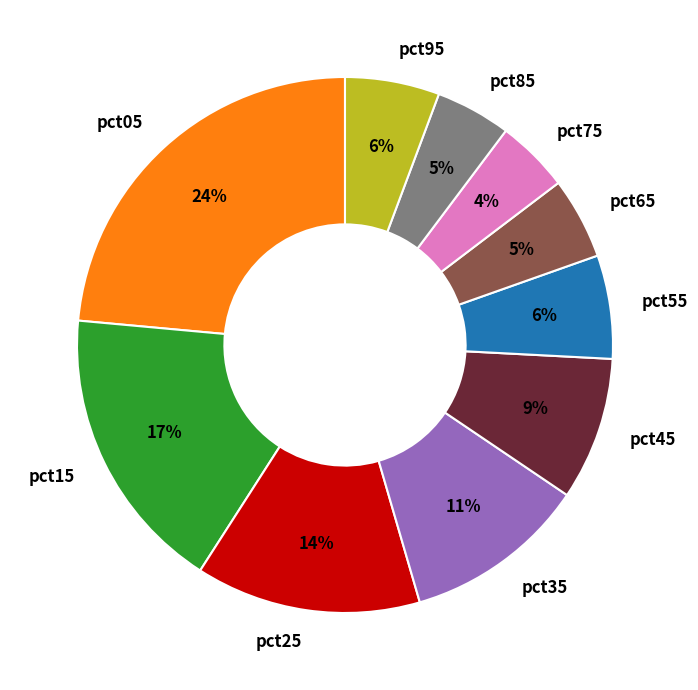

Between pct15 and pct75, which is larger?

pct15